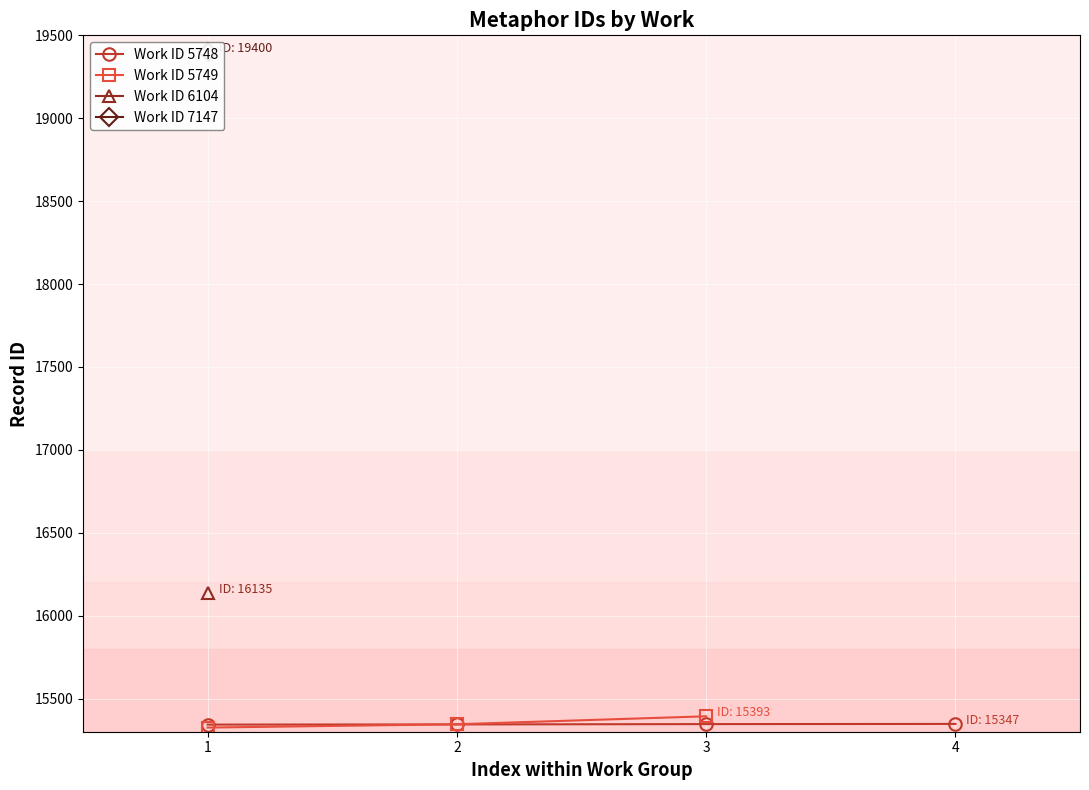

What is the average value?

15886